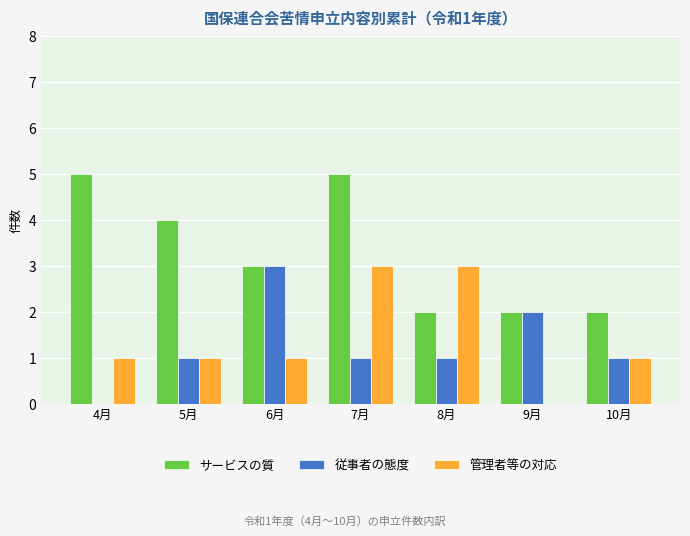

True or false: 管理者等の対応 has a value of 4 at 8月.

False